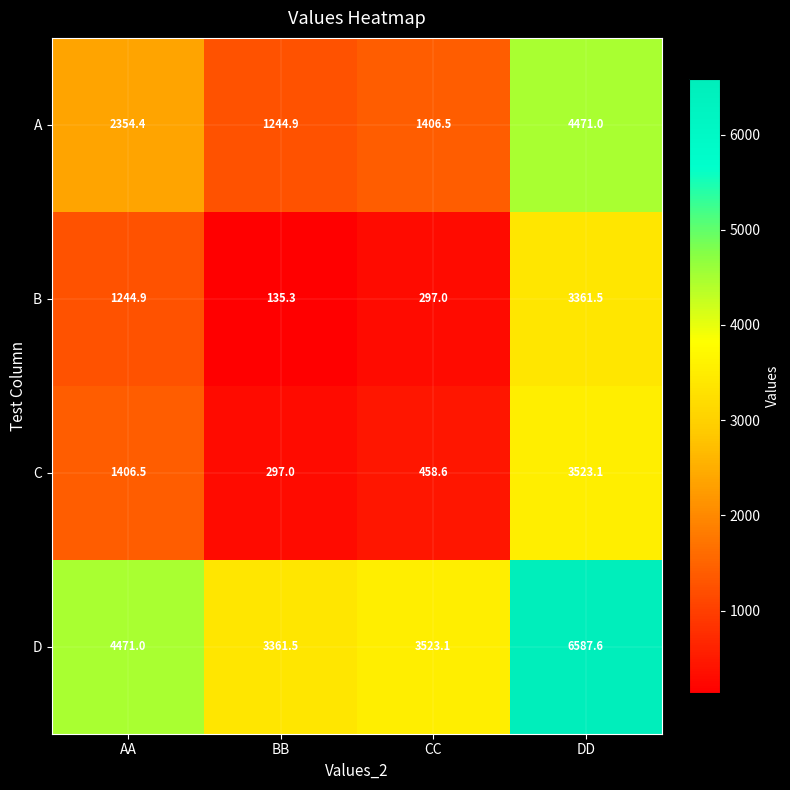

Which label corresponds to the largest value in the chart?

DD